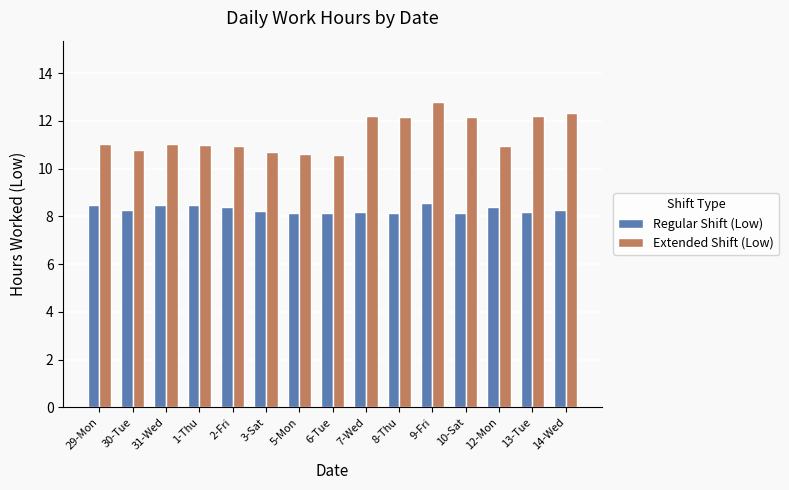

Does the chart contain any negative values?

No